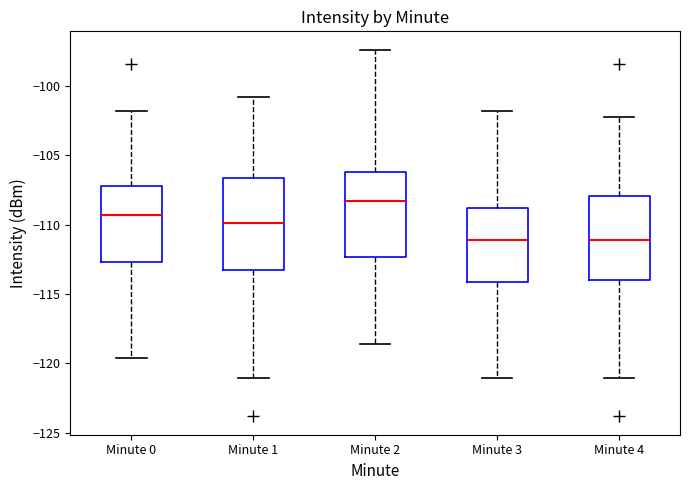

Reading left to right, transcribe this box plot: for each box, give where its median line is, the range the box spans, and where its two whiskers end, as read against the y-axis. The values are not printed on the chart, so give them approximately, as read against the axis.

Minute 0: median -109.5, box -112.5 to -107.0, whiskers -119.5 to -102.0
Minute 1: median -110.0, box -113.0 to -106.5, whiskers -121.0 to -101.0
Minute 2: median -108.5, box -112.5 to -106.0, whiskers -118.5 to -97.5
Minute 3: median -111.0, box -114.0 to -109.0, whiskers -121.0 to -102.0
Minute 4: median -111.0, box -114.0 to -108.0, whiskers -121.0 to -102.0